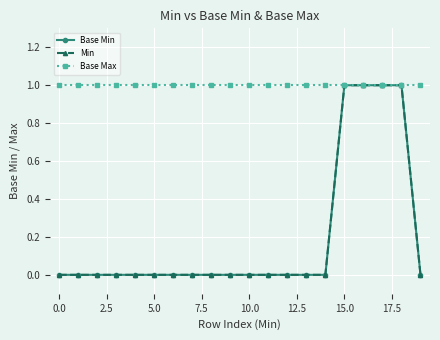

Is this an area chart (filled region under the line)?

No